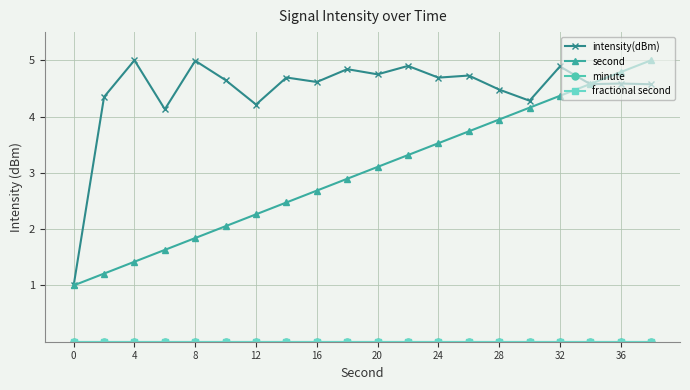

Where is intensity(dBm) nearest to the value 3?

12